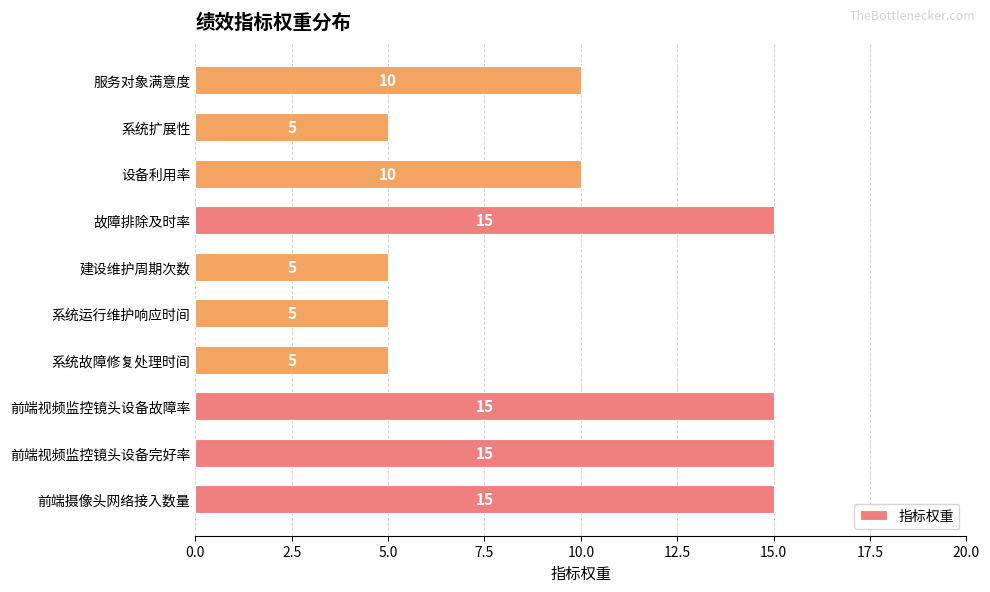

Approximately how many times larger is the value at 系统扩展性 compared to 故障排除及时率?

0.3